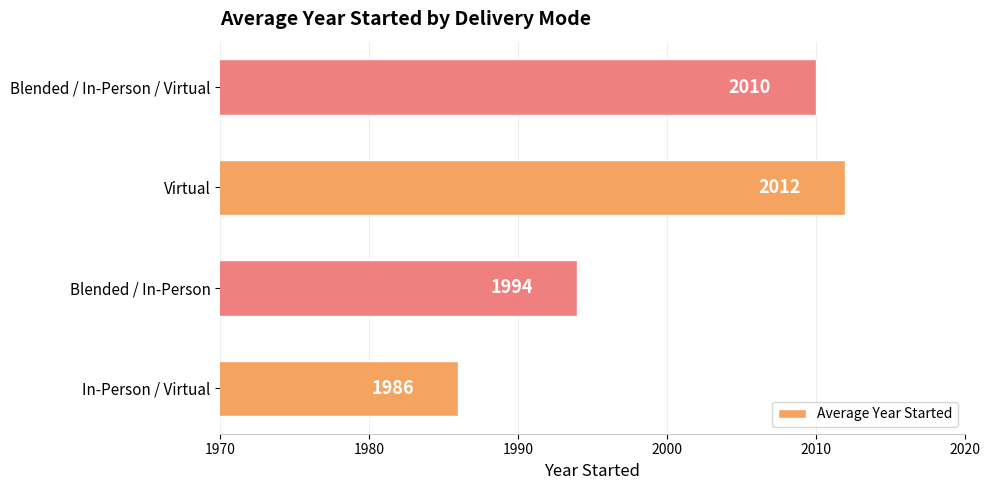

What is the approximate value at Virtual, to the nearest 5?

2010